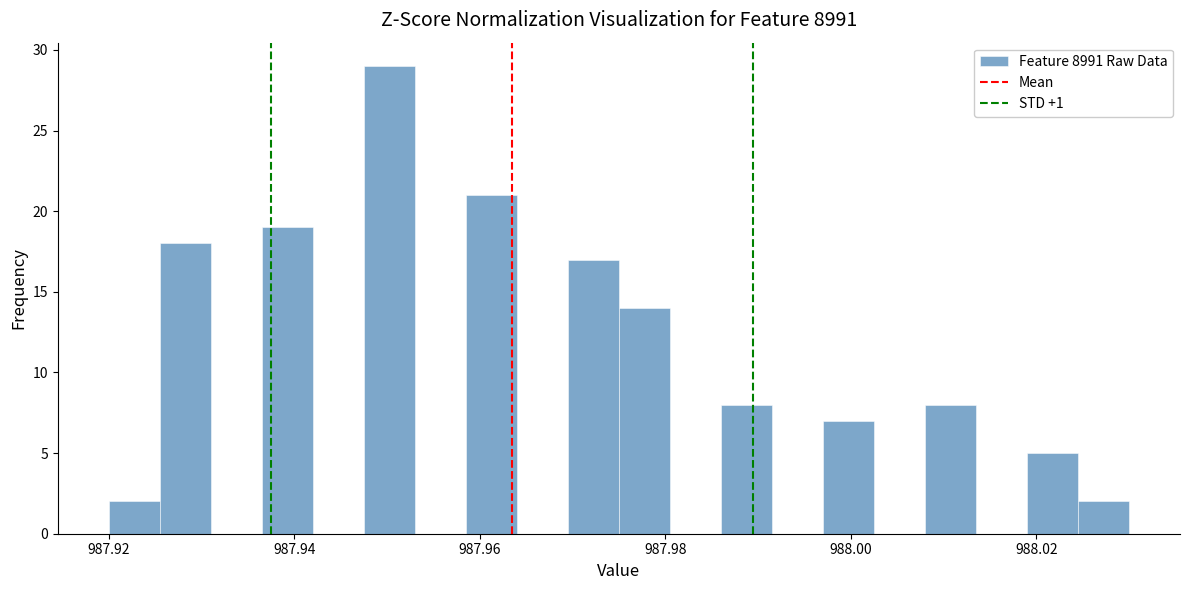

Read against the x-axis, roughly where is the centre of the tallest bar?

987.950